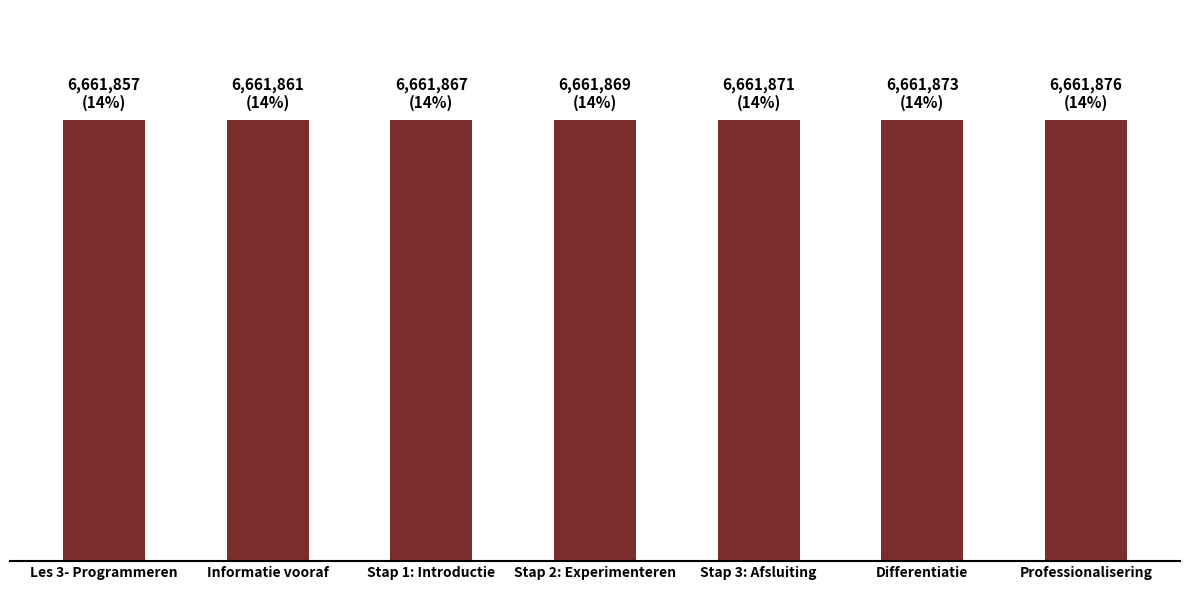

Reading right to left, transcribe all the data shown in this chart.

6661876	6661873	6661871	6661869	6661867	6661861	6661857